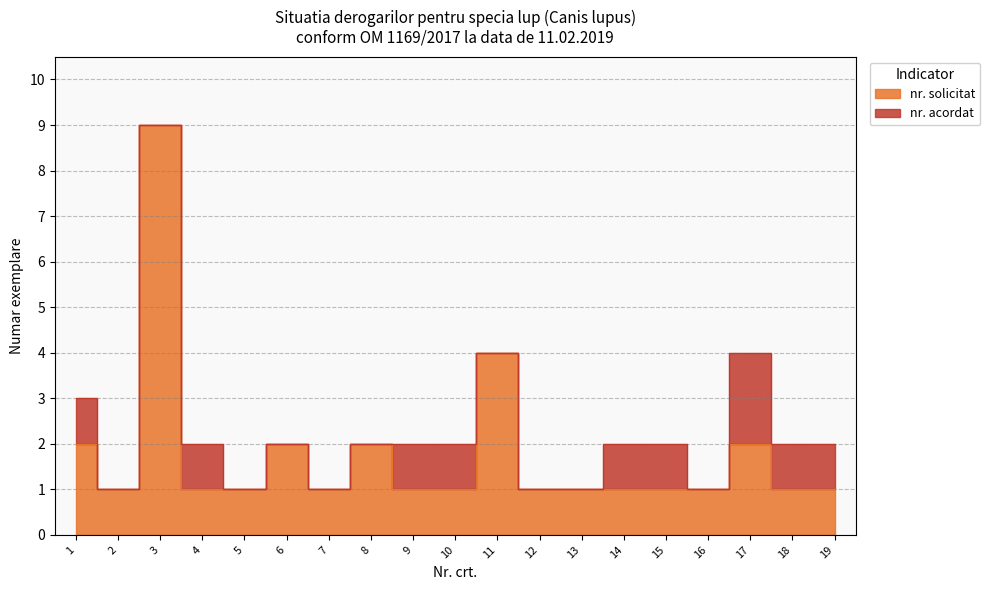

Count the number of values greater than 1.

6